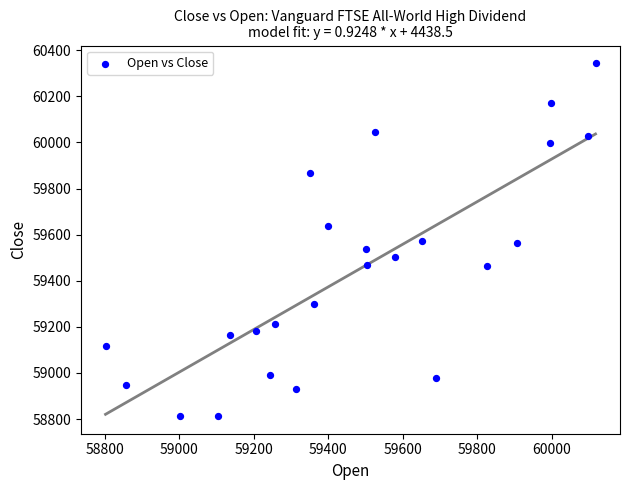

What is the range of Y values (max minus min)?

1531